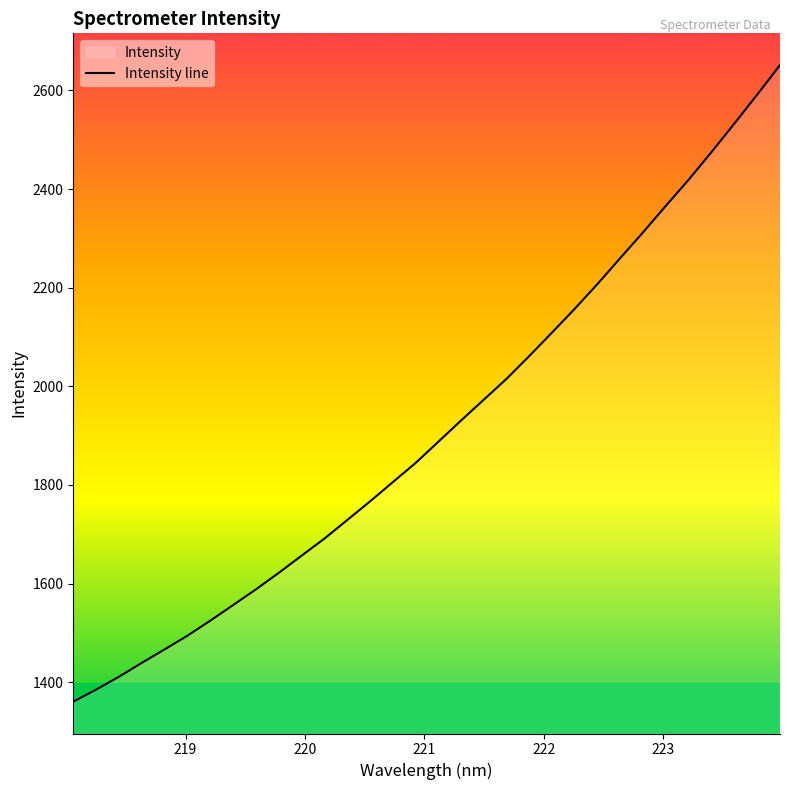

What is the average value?

1915.4